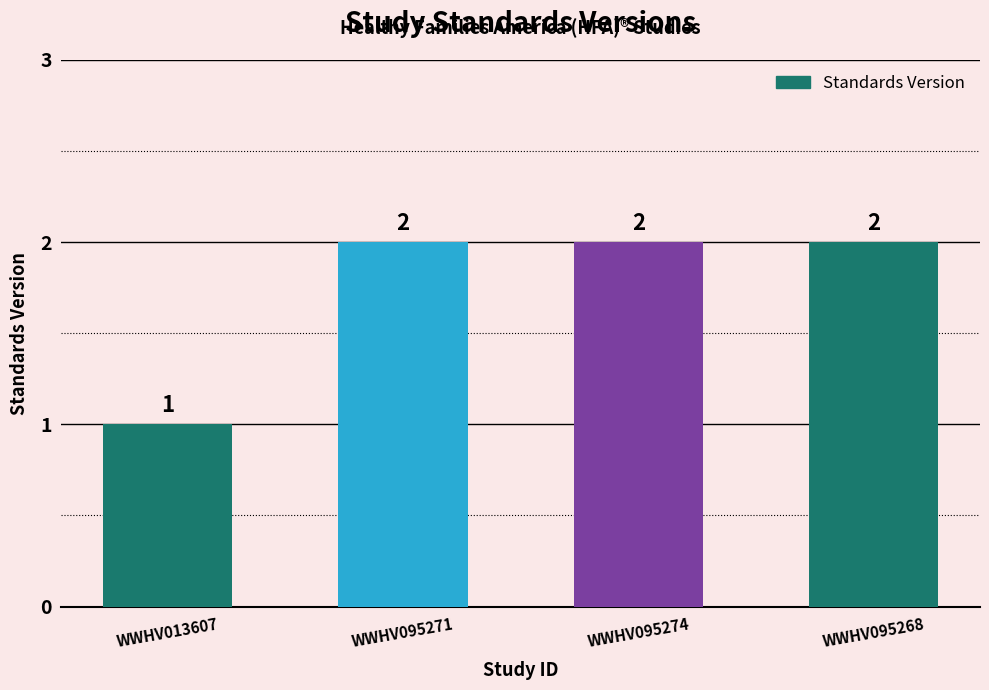

Reading right to left, extract all data points from this chart.

2	2	2	1